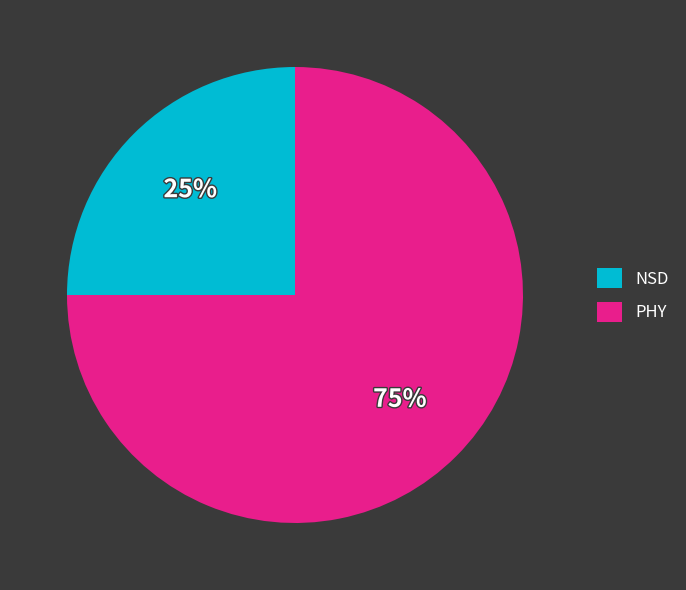

Is NSD the majority of the pie?

No